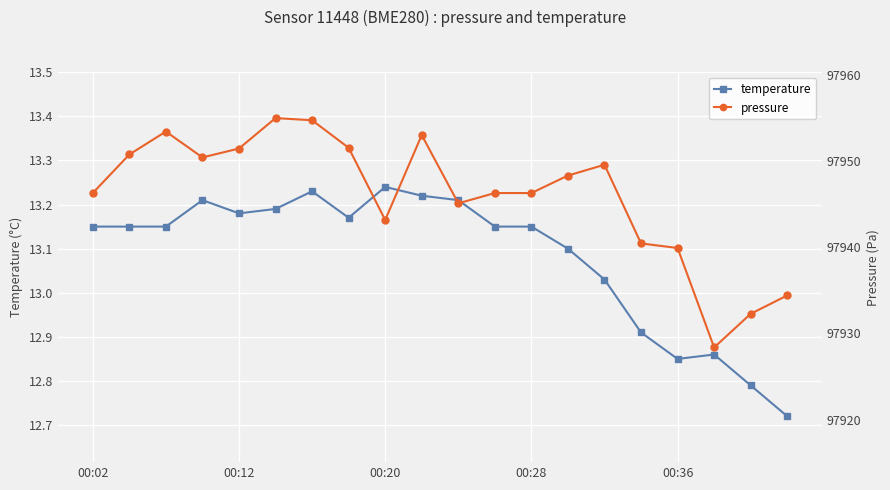

Is this an area chart (filled region under the line)?

No